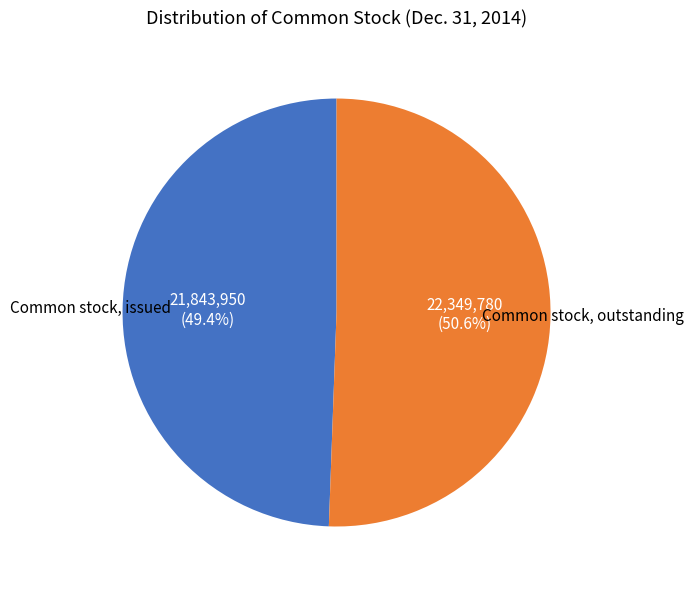

Is there any slice that represents more than half of the pie?

Yes